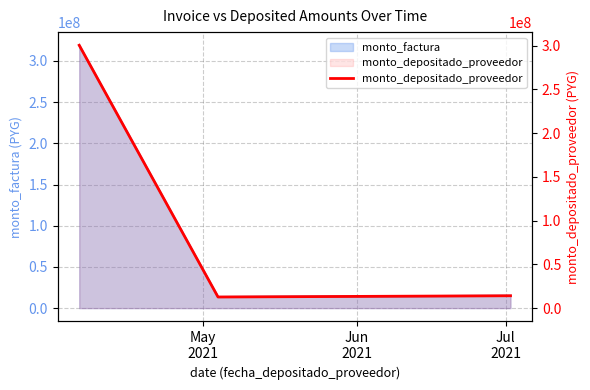

Which has a higher value, Jul
2021 or Jun
2021?

Jul
2021